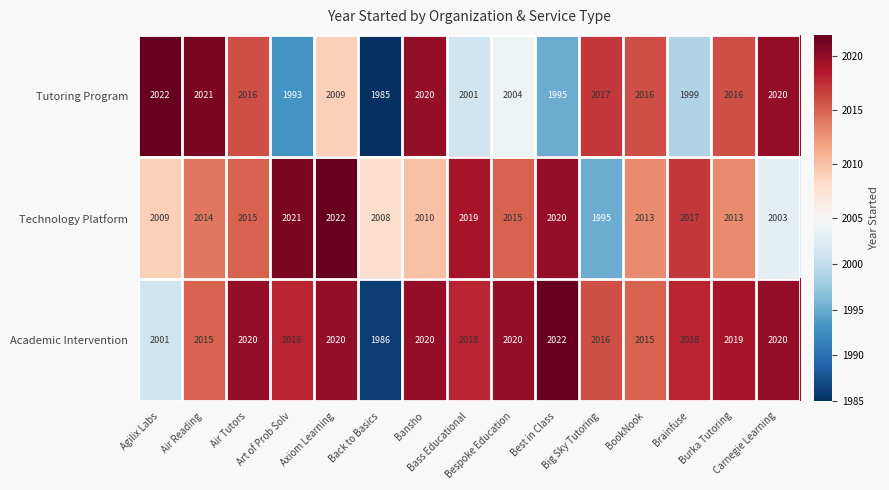

What is the highest value of the Tutoring Program series?

2022